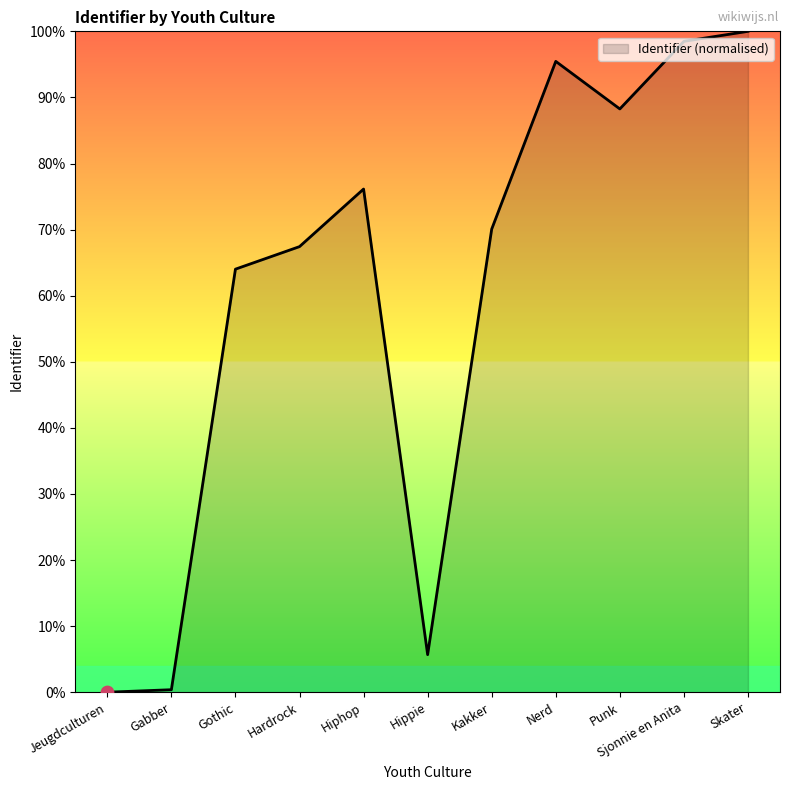

Between Jeugdculturen and Hiphop, which is larger?

Hiphop